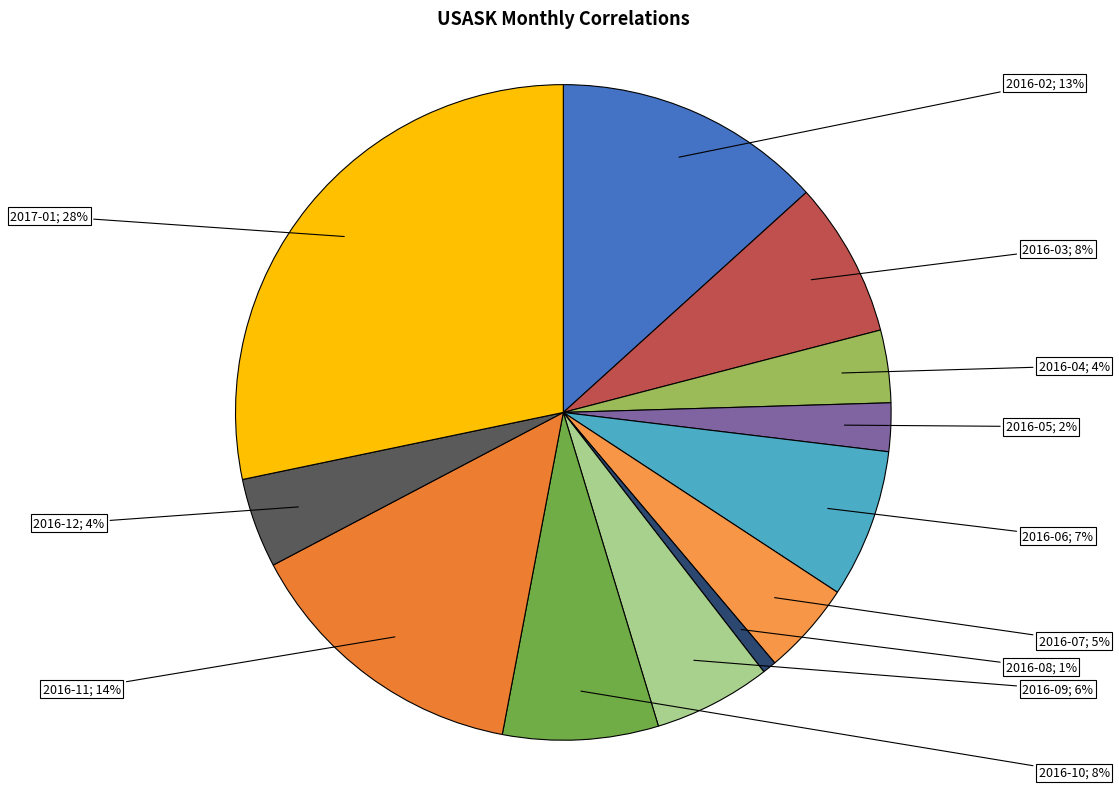

Is it true that 2016-10 is 8% of the pie?

True